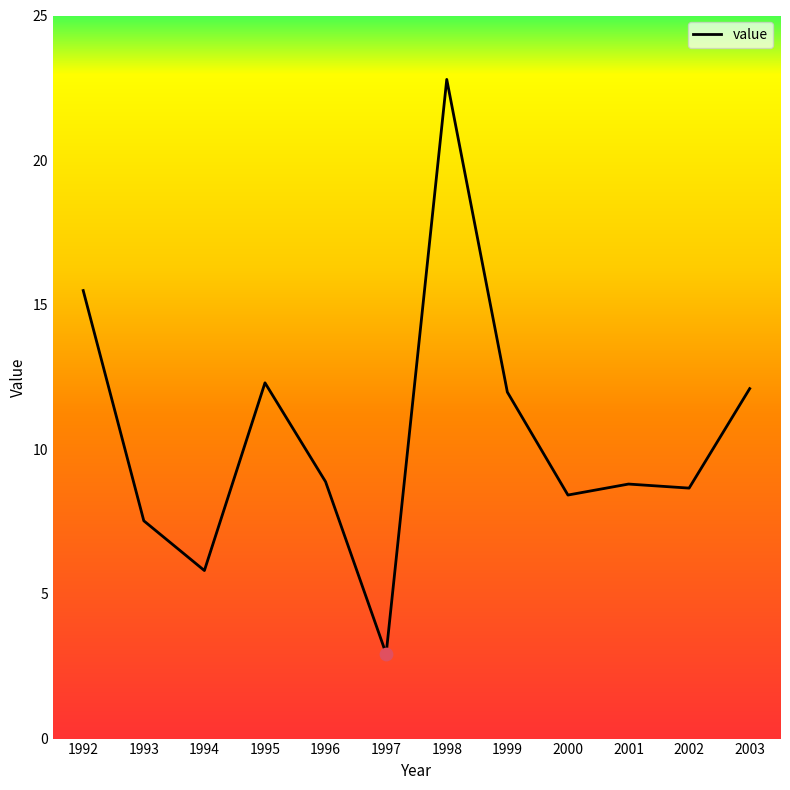

What is the change in value from 1995 to 2000?

-3.9